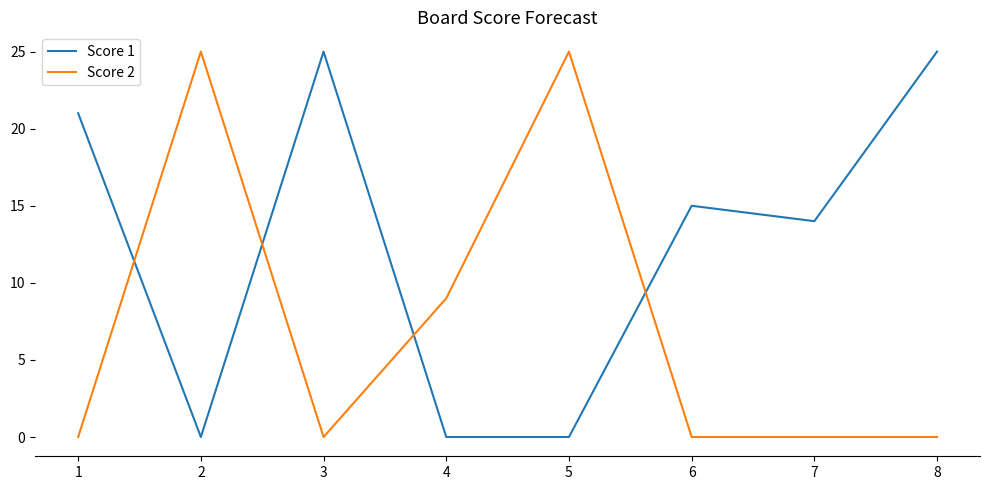

What is the maximum value for Score 1?

25